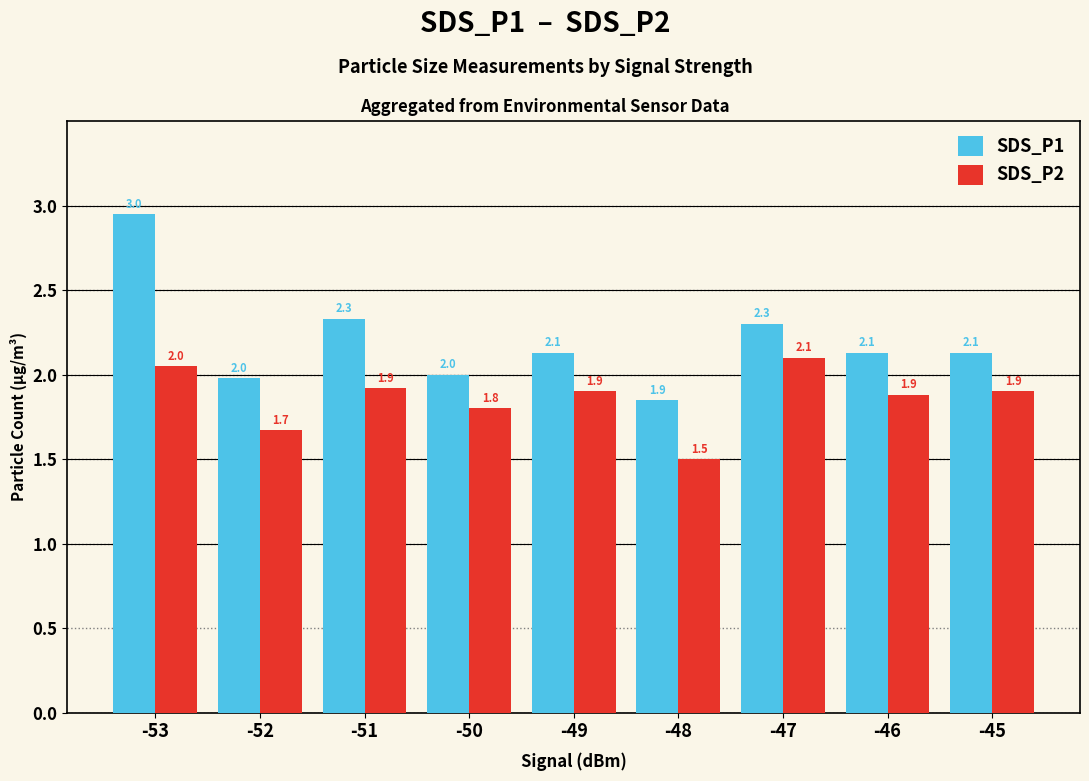

Which series has the largest total across all categories?

SDS_P1